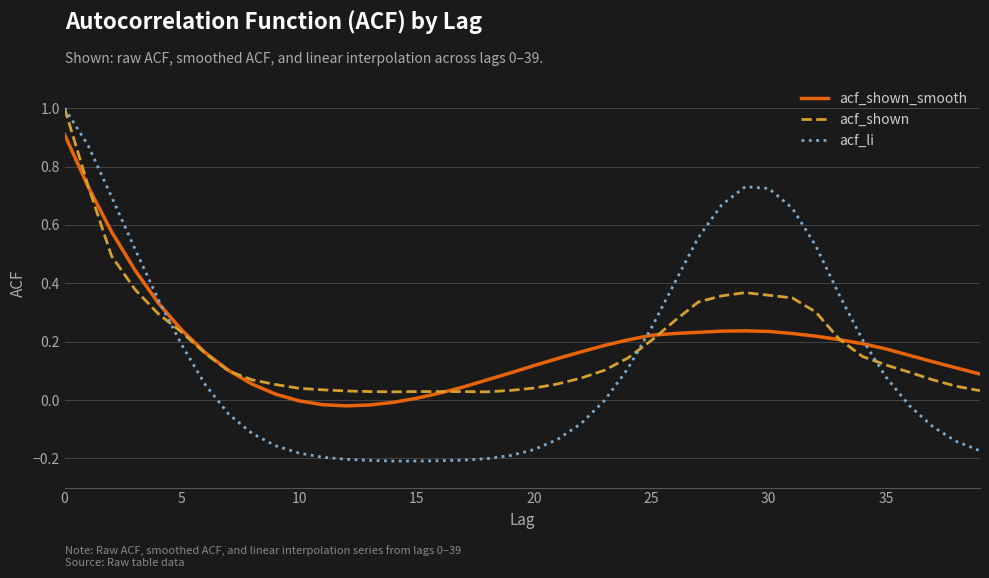

What is the highest value of the acf_shown series?

1.0